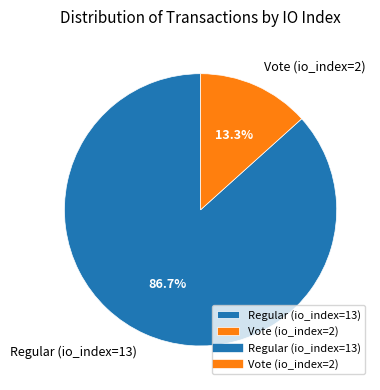

Which slice represents more than half of the pie?

Regular (io_index=13)